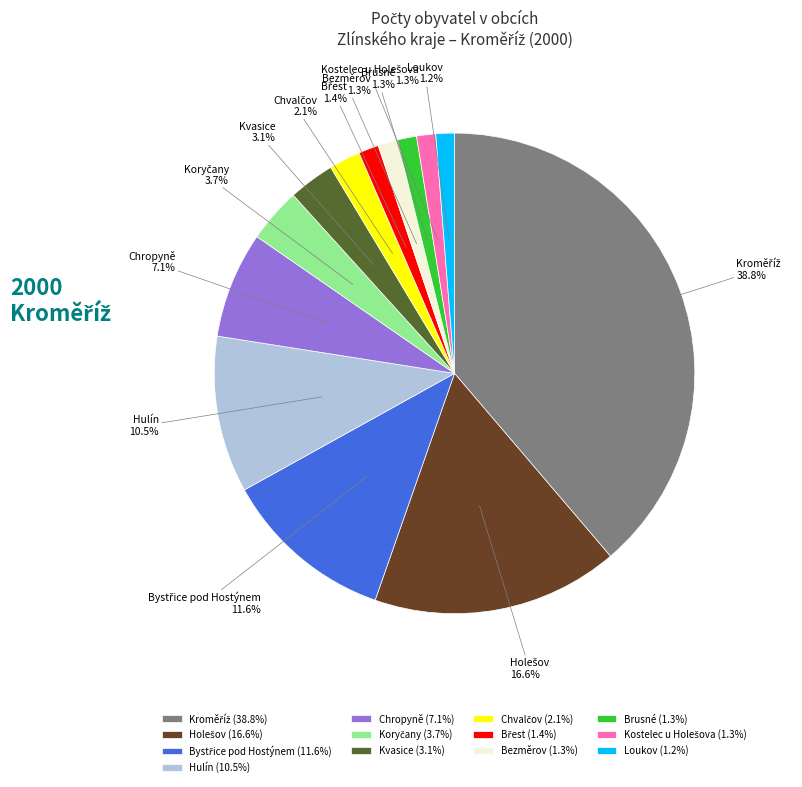

Is Kvasice the majority of the pie?

No